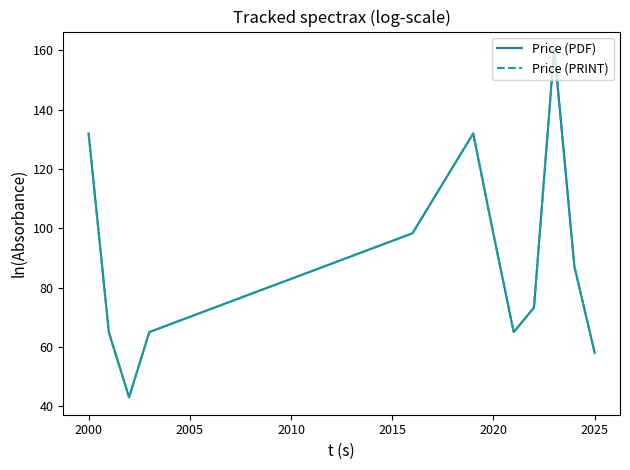

What is the value of the Price (PDF) point at the 12th from the left?

58.0